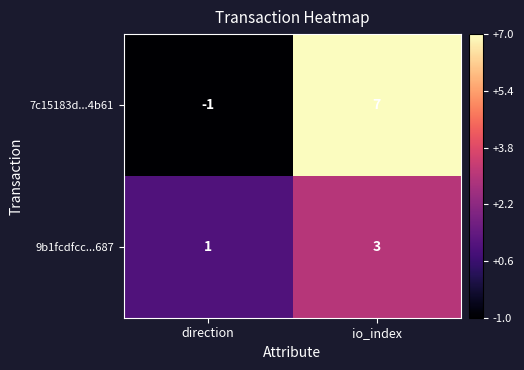

What is the minimum value shown in the chart?

-1